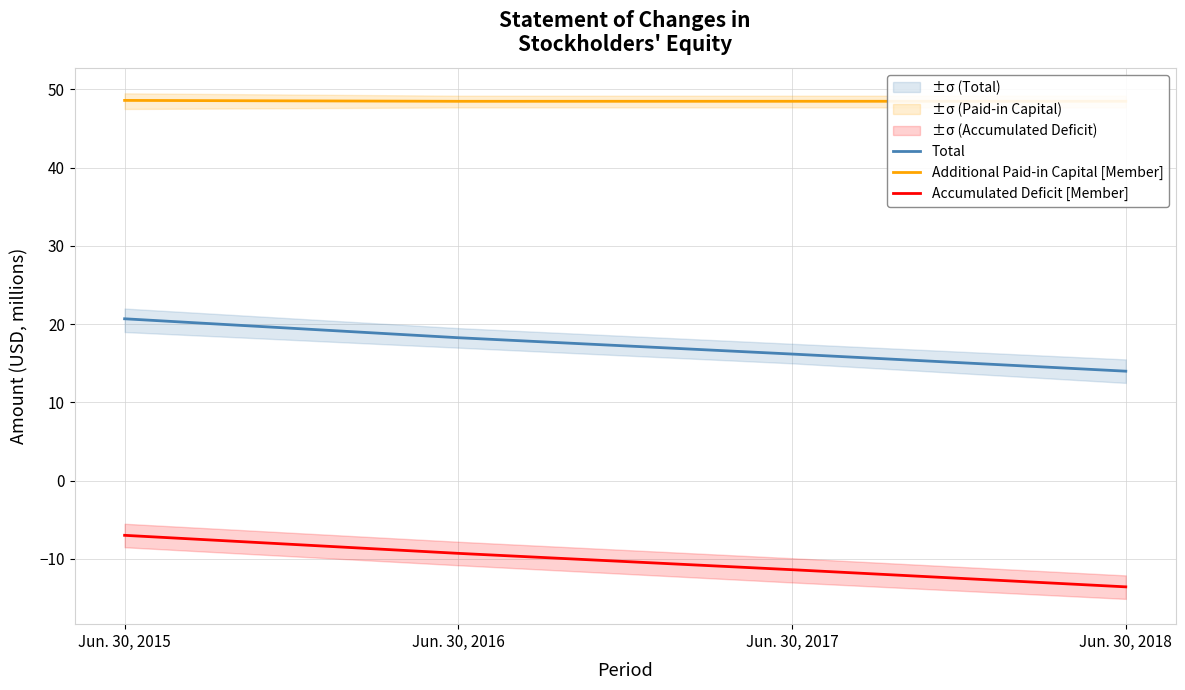

What is the sum of all Additional Paid-in Capital [Member] values?

194.1